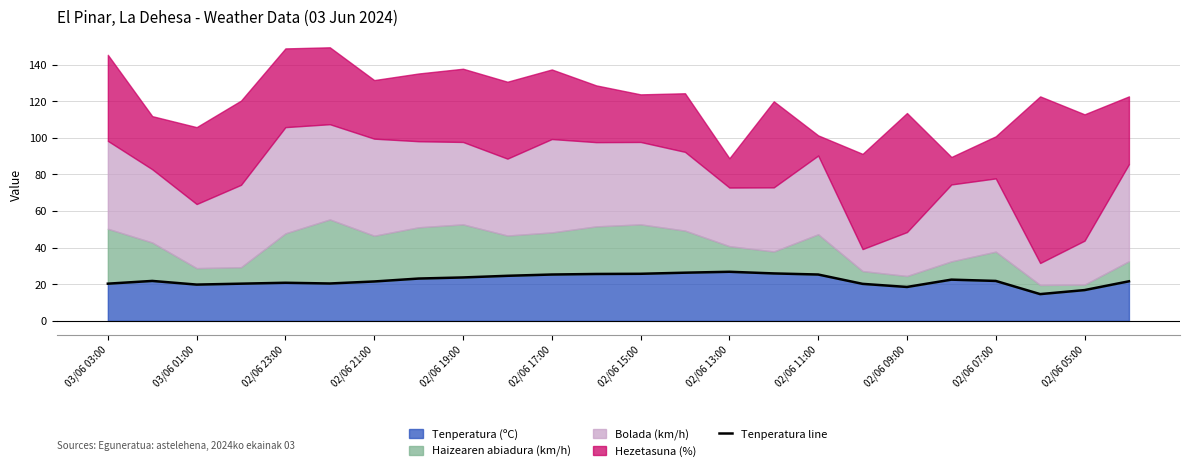

How many lines are shown in the chart?

1